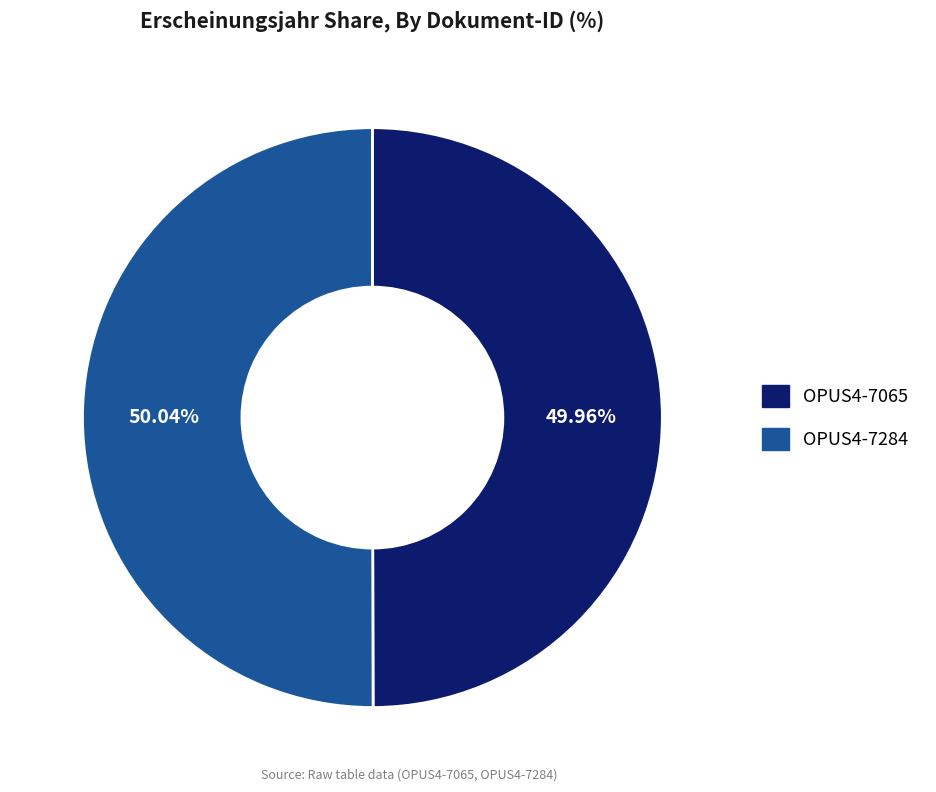

To the nearest percent, what portion does OPUS4-7284 represent?

50%